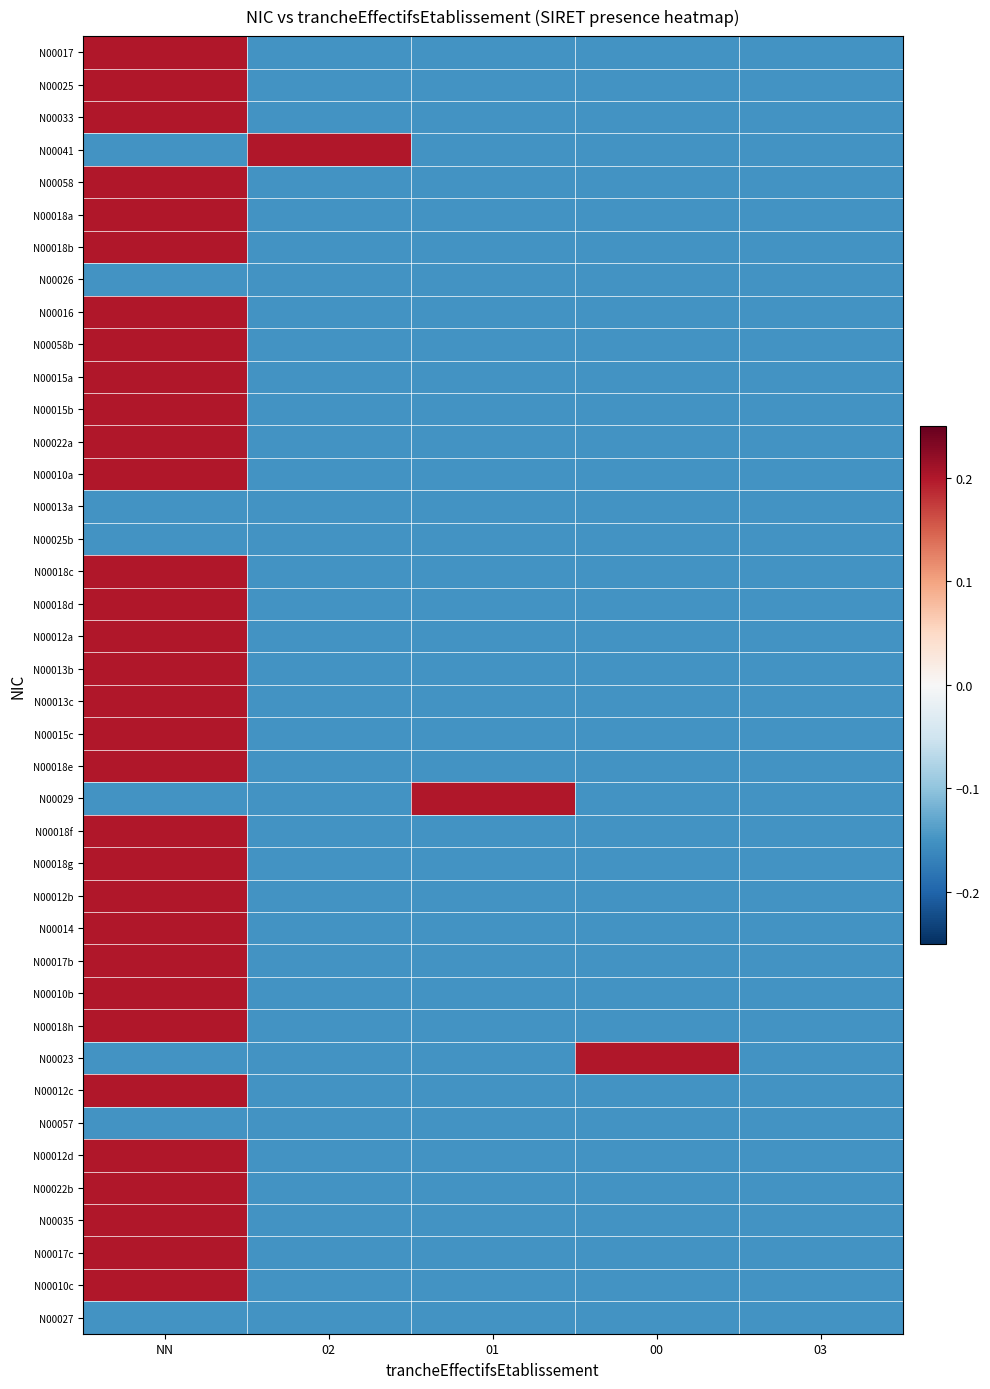

What is the total value across all series at 01?

-5.6